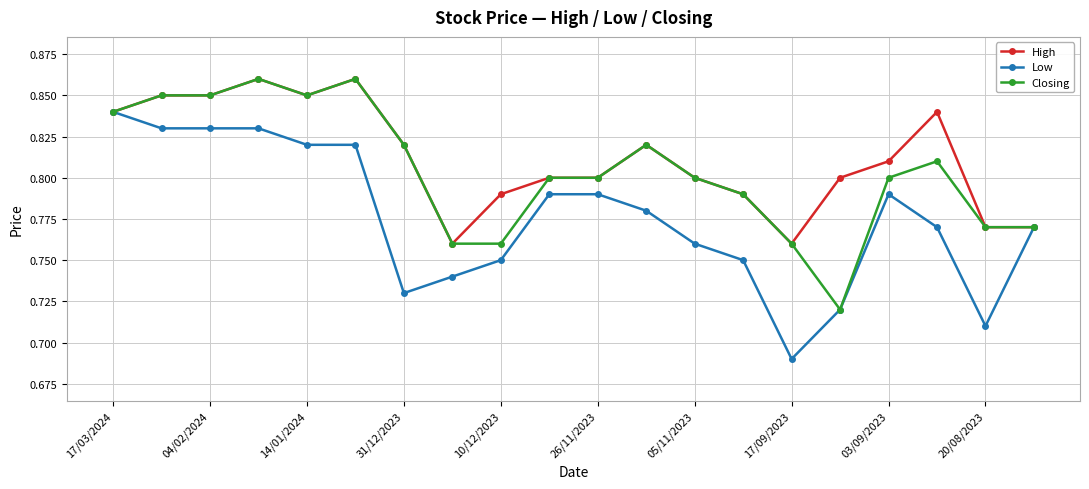

True or false: High has more than 2 points higher than both neighbors.

True